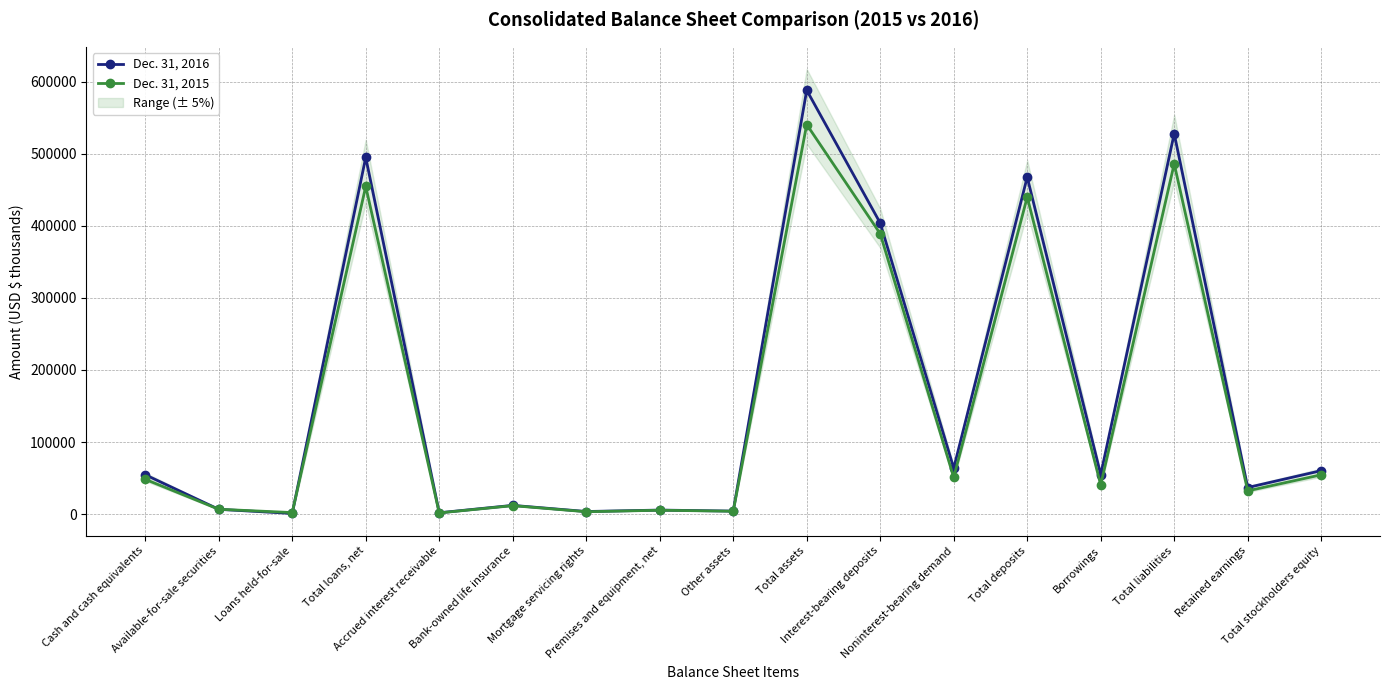

What is the total value across all series at Interest-bearing deposits?

793141